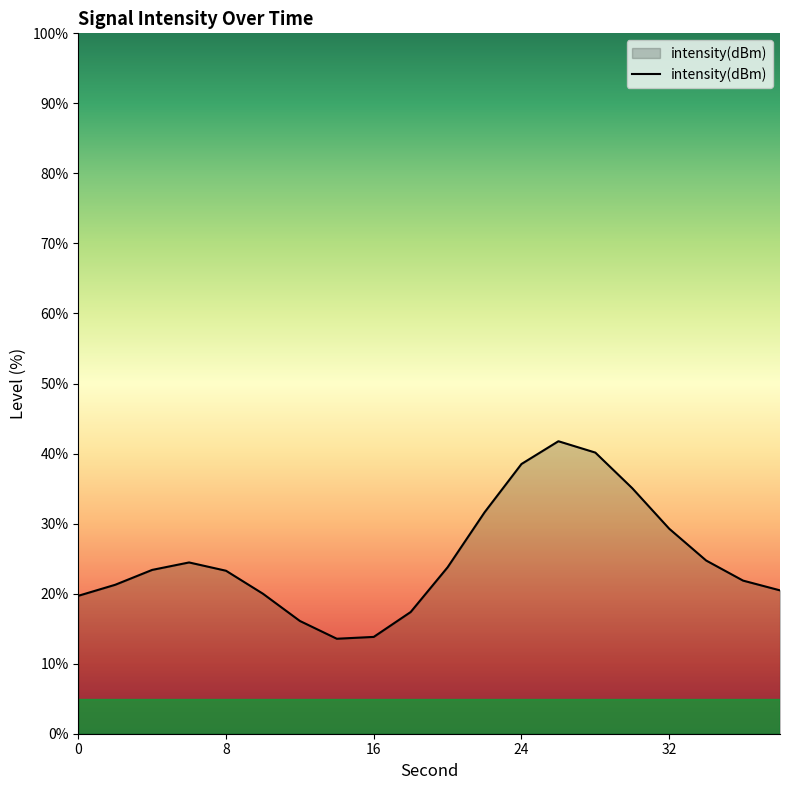

What is the smallest value displayed?

13.6